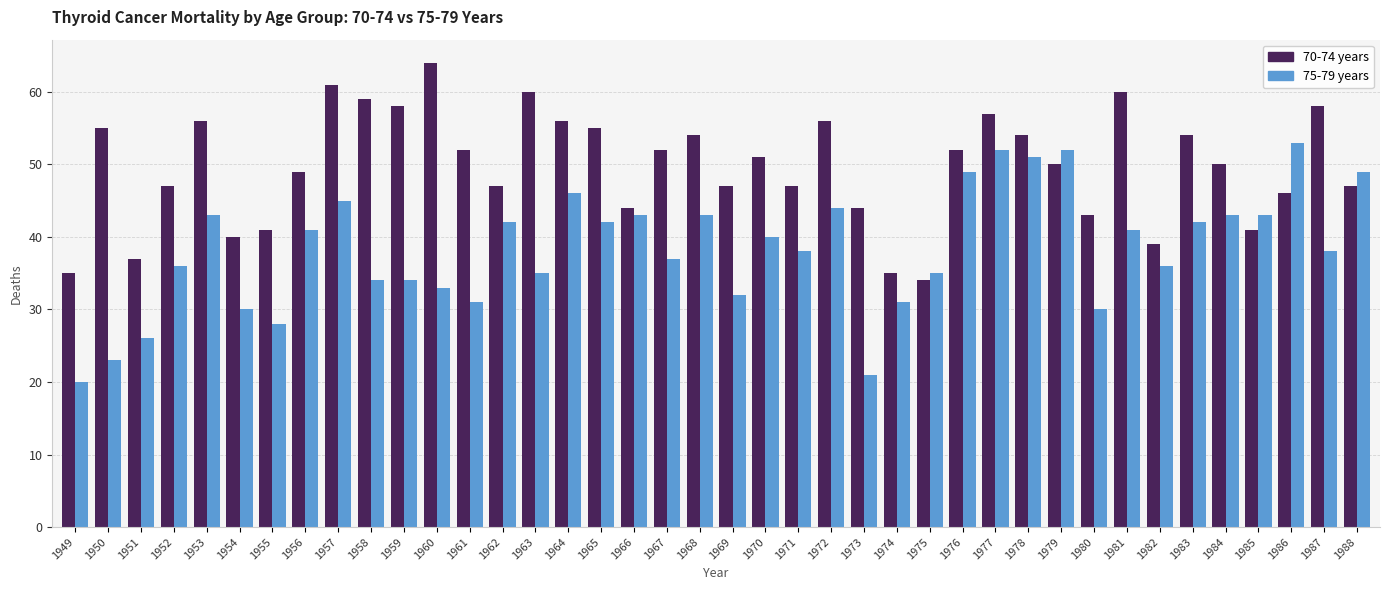

How many distinct data groups are displayed?

2